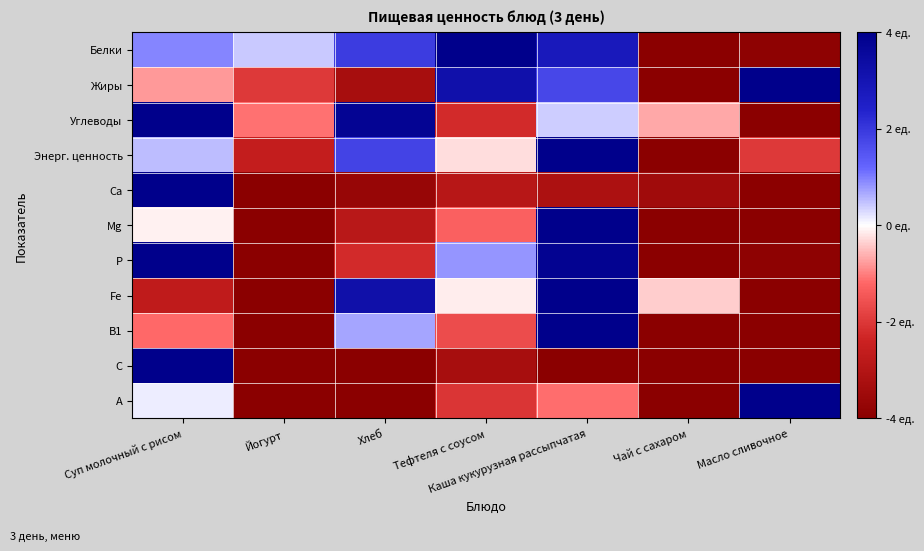

Which series has the largest range (max minus min)?

Белки